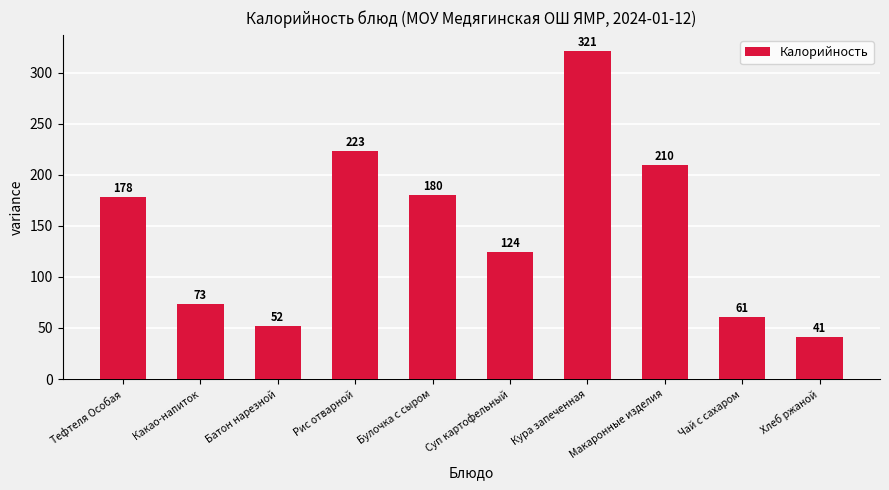

What is the average value?

146